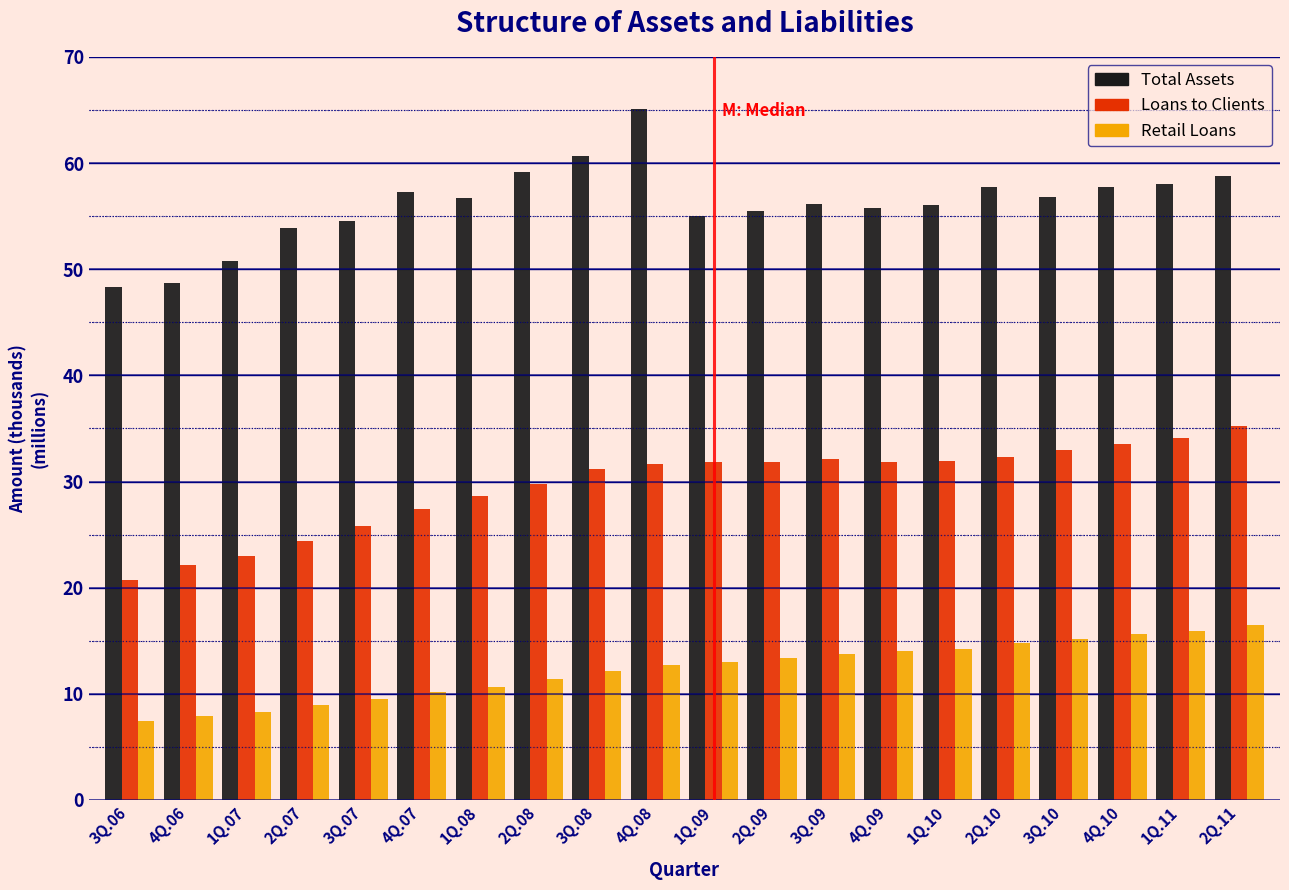

What is the sum of all Total Assets values?

1122.8